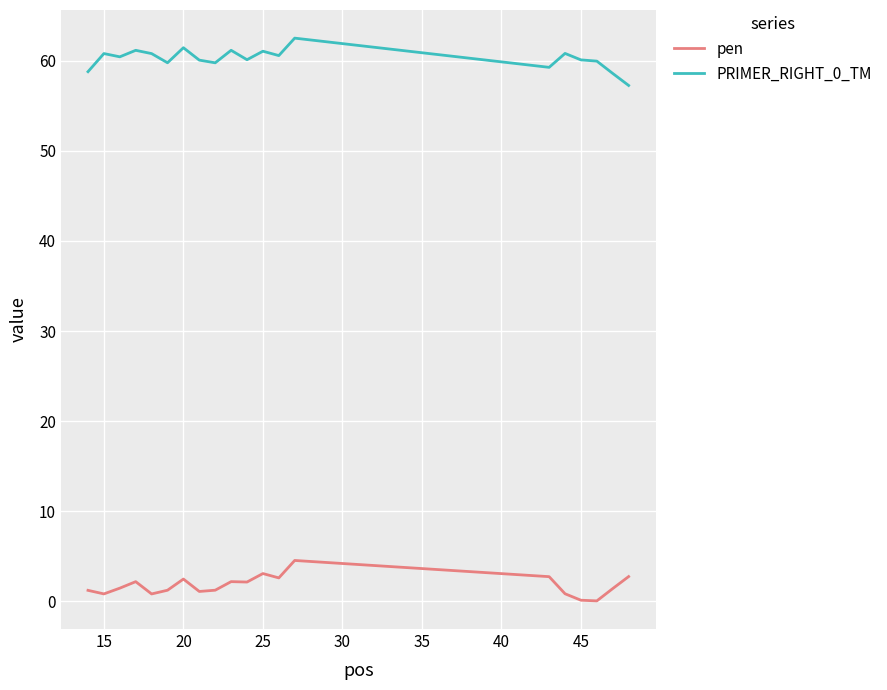

True or false: pen and PRIMER_RIGHT_0_TM intersect in this chart.

False